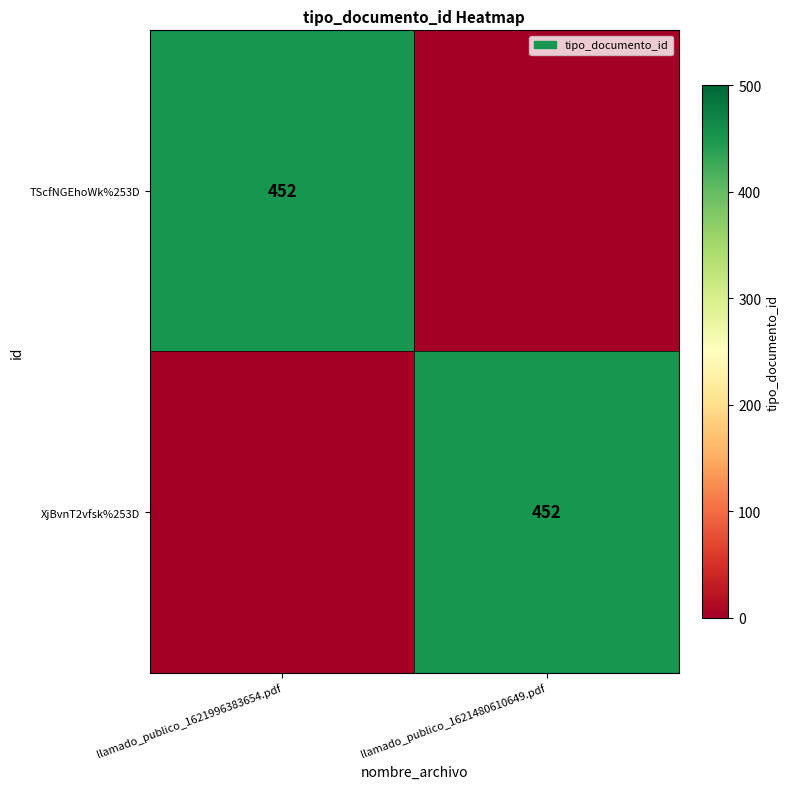

Which label corresponds to the largest value in the chart?

llamado_publico_1621996383654.pdf